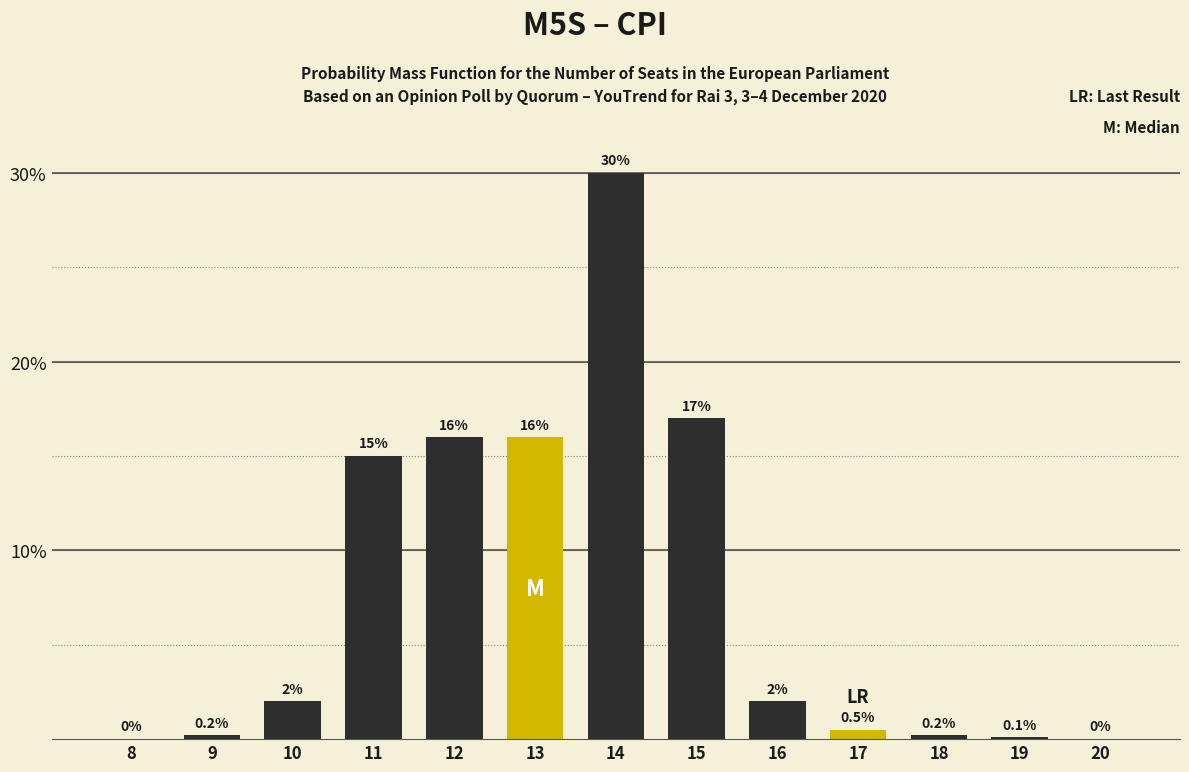

Reading left to right, list all the values displayed in this chart.

8=0.0	9=0.2	10=2.0	11=15.0	12=16.0	13=16.0	14=30.0	15=17.0	16=2.0	17=0.5	18=0.2	19=0.1	20=0.0